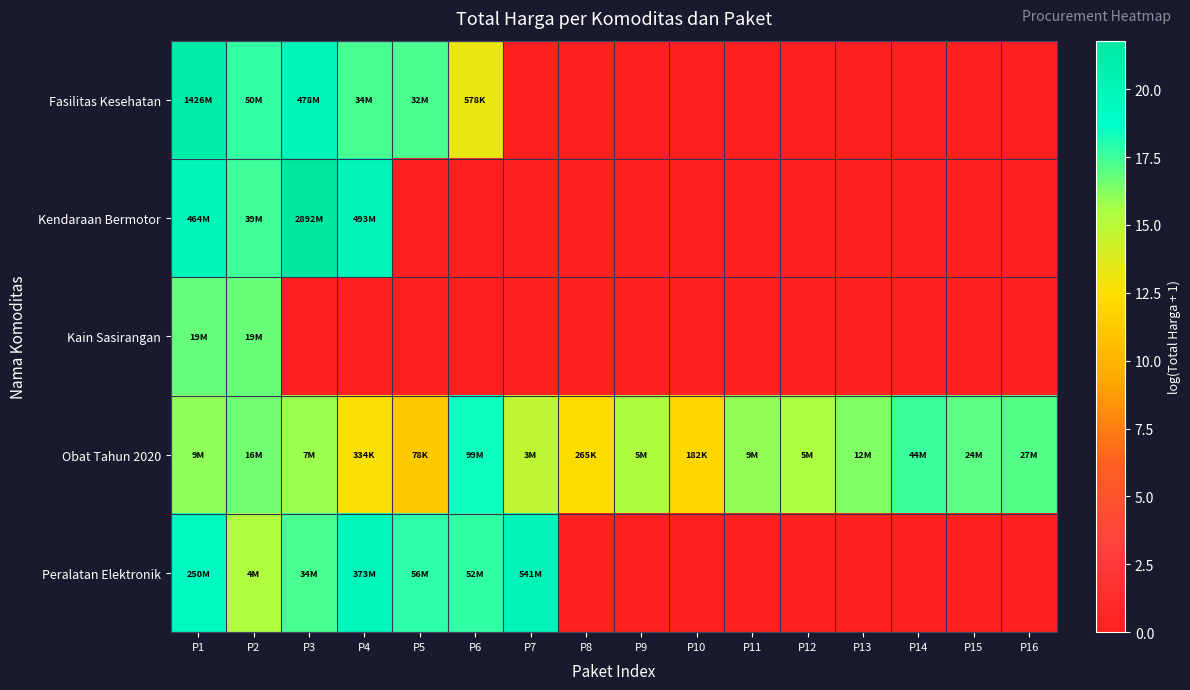

What is the spread (max minus min) of values at P15?

17.0